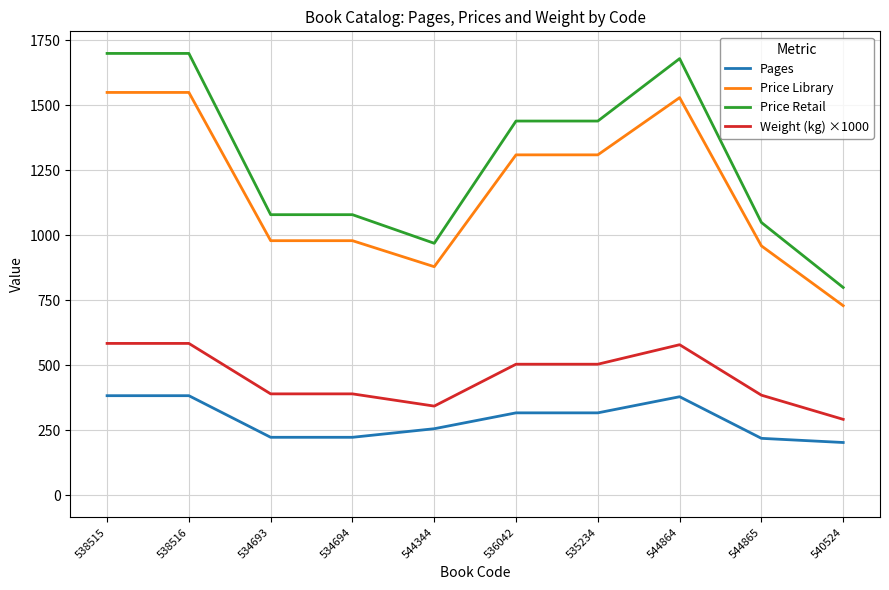

True or false: Pages and Weight (kg) ×1000 intersect in this chart.

False